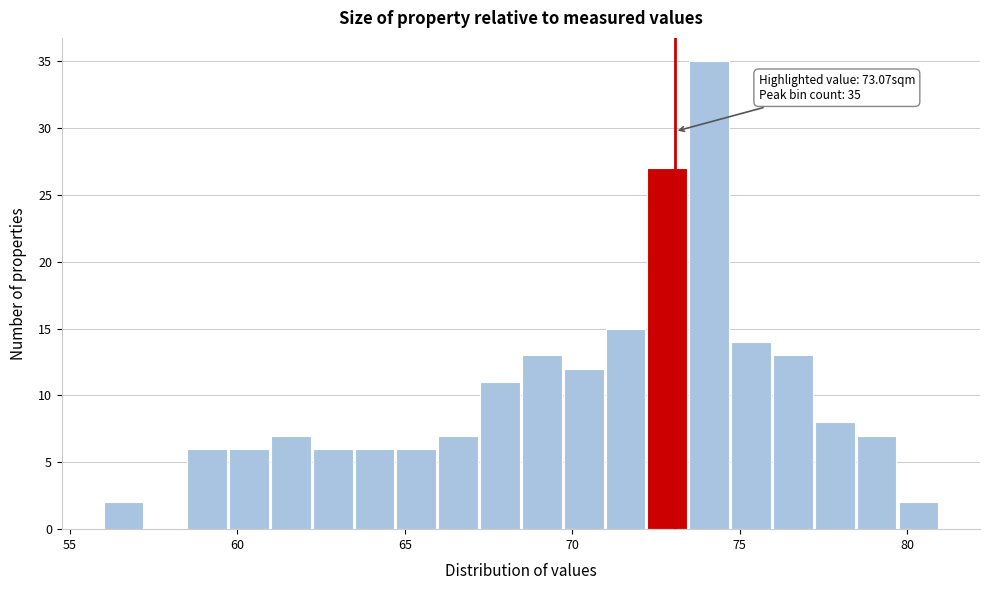

Read against the x-axis, roughly where is the centre of the tallest bar?

74.0